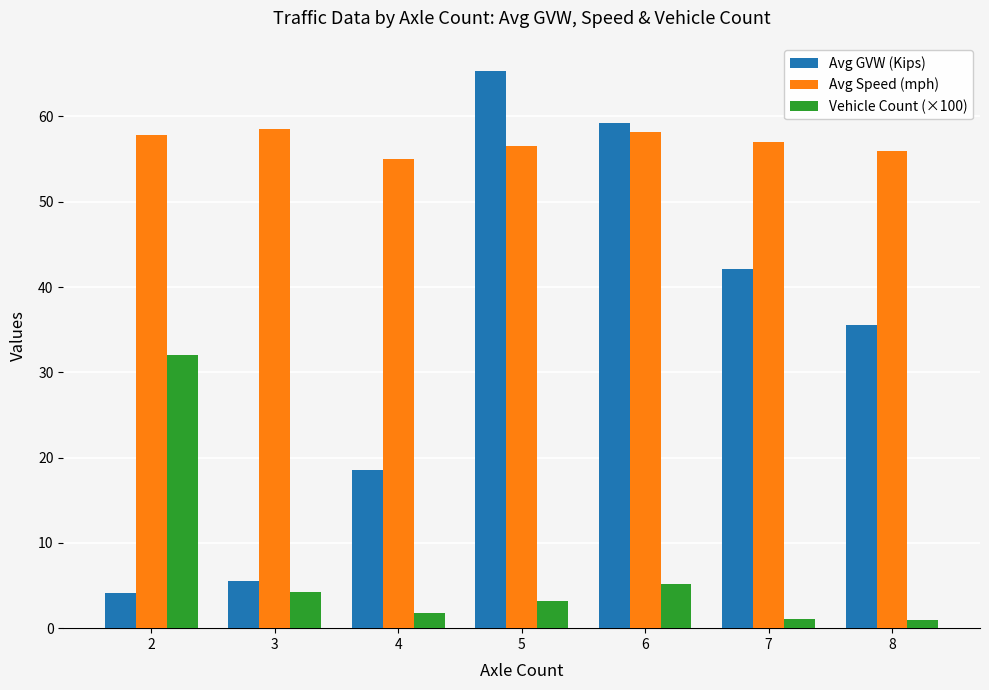

Where does the Avg GVW (Kips) series first go above 35?

5